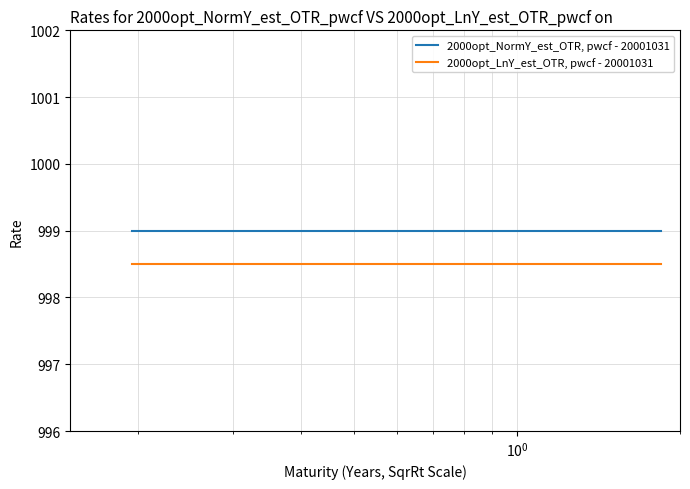

What is the minimum value shown in the chart?

998.5